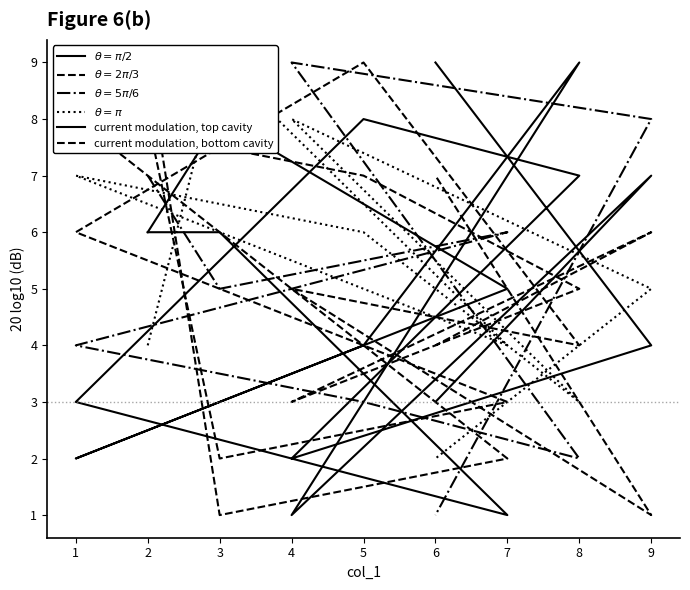

Rank the series by their maximum value, from highest to lowest.

$\theta=\pi/2$, $\theta=2\pi/3$, $\theta=5\pi/6$, $\theta=\pi$, current modulation, top cavity, current modulation, bottom cavity